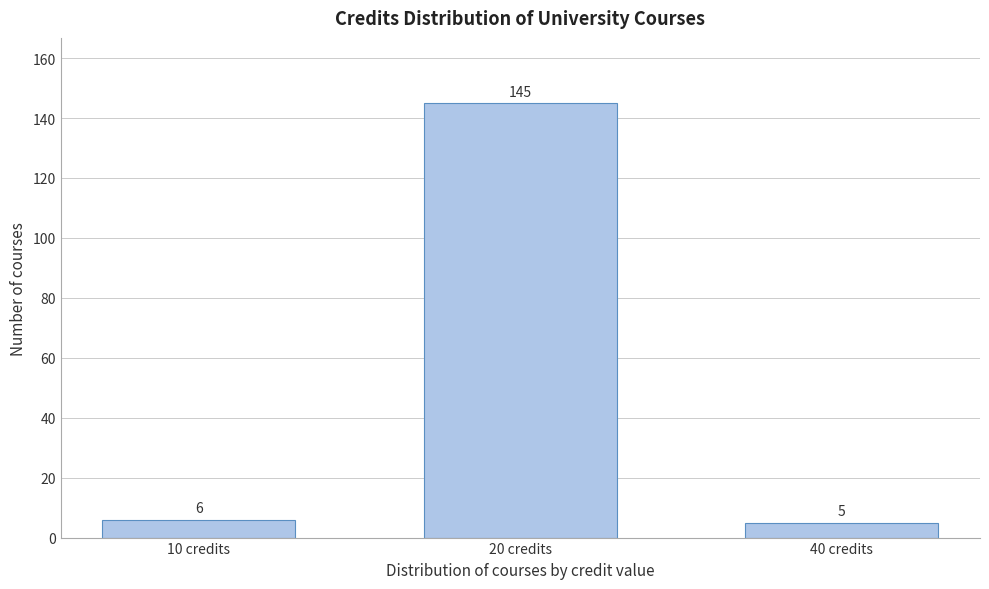

Reading right to left, list all the values displayed in this chart.

5	145	6